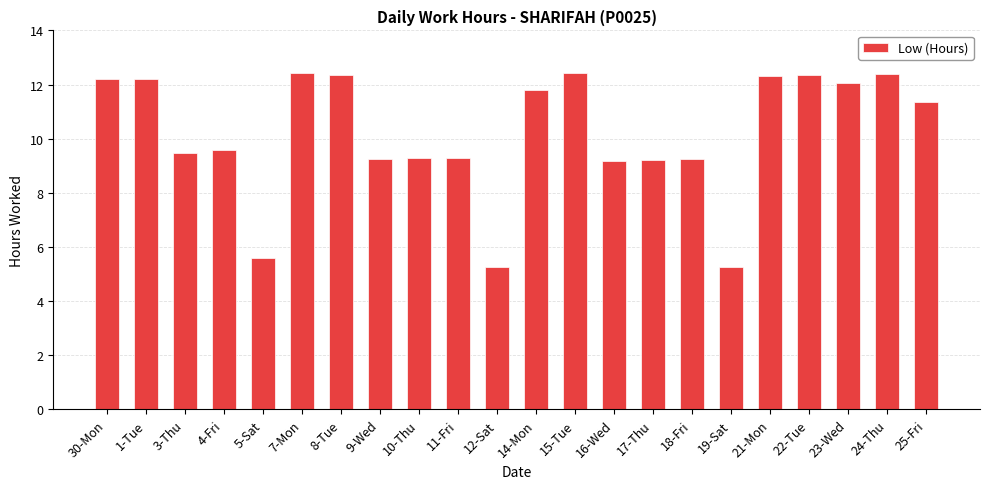

What value does the data have at 21-Mon?

12.3